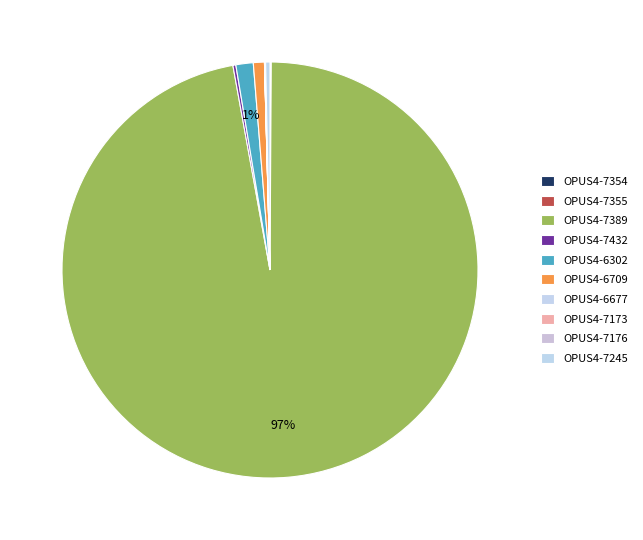

To the nearest percent, what is the difference between the largest and smallest slice percentages?

97%